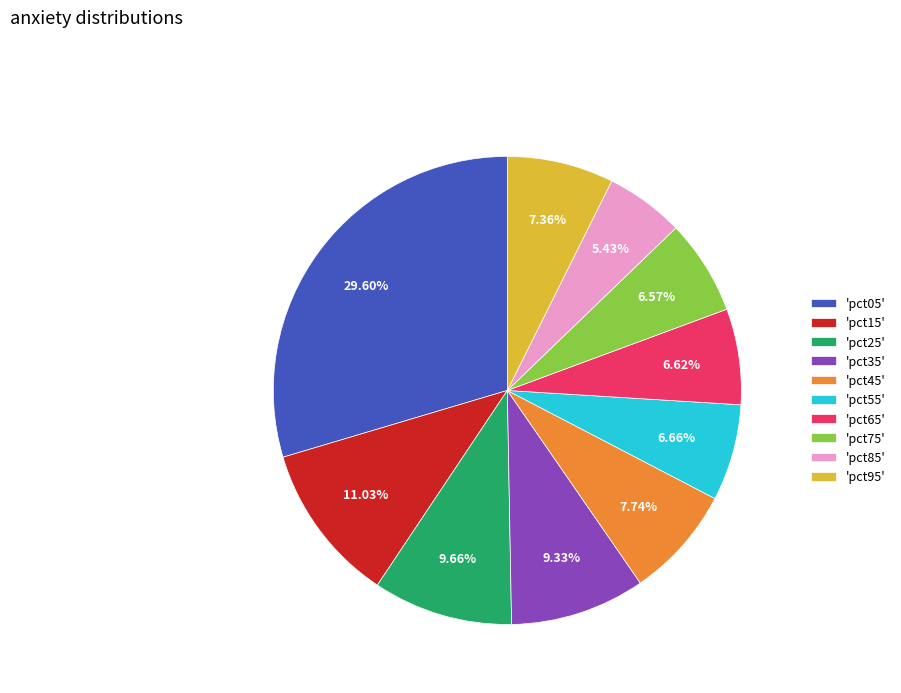

Do 'pct05' and 'pct65' together represent more than half of the pie?

No